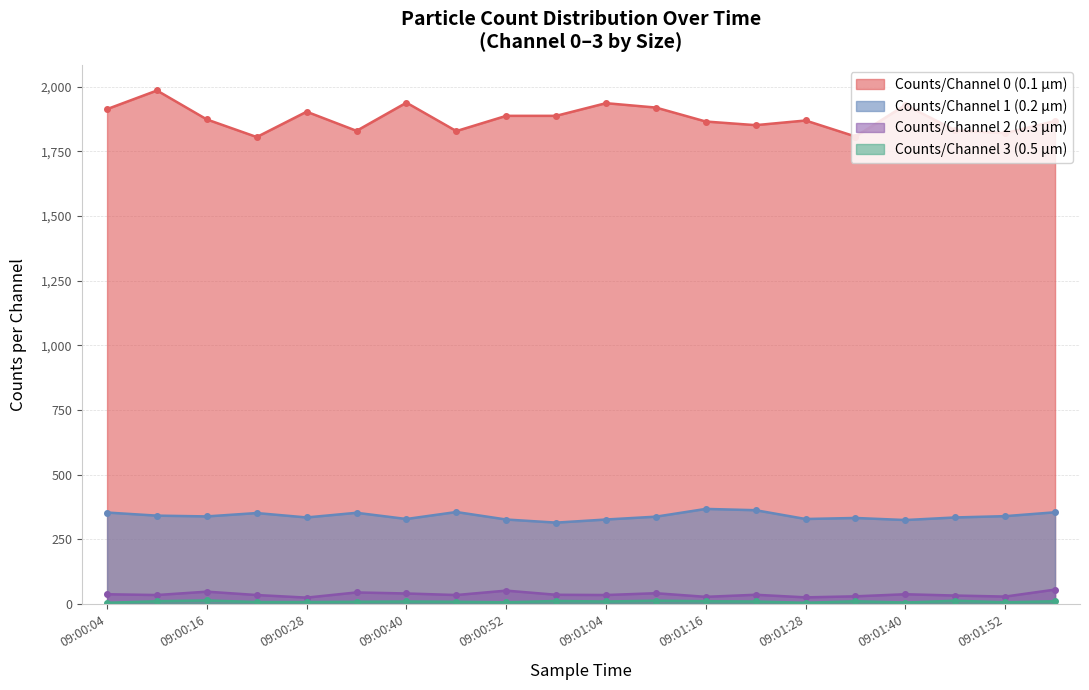

At which label does Counts/Channel 3 (0.5 µm) first exceed 9?

09:00:10